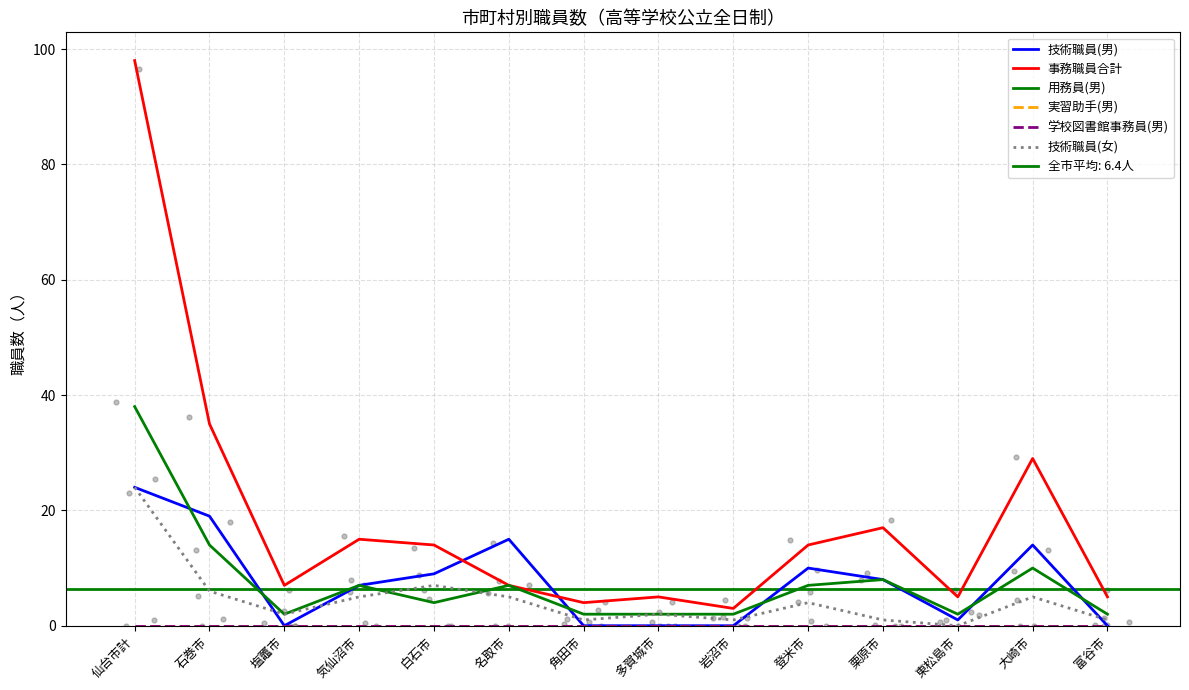

Is the value of 技術職員(女) at 石巻市 greater than the value of 用務員(男) at 白石市?

Yes